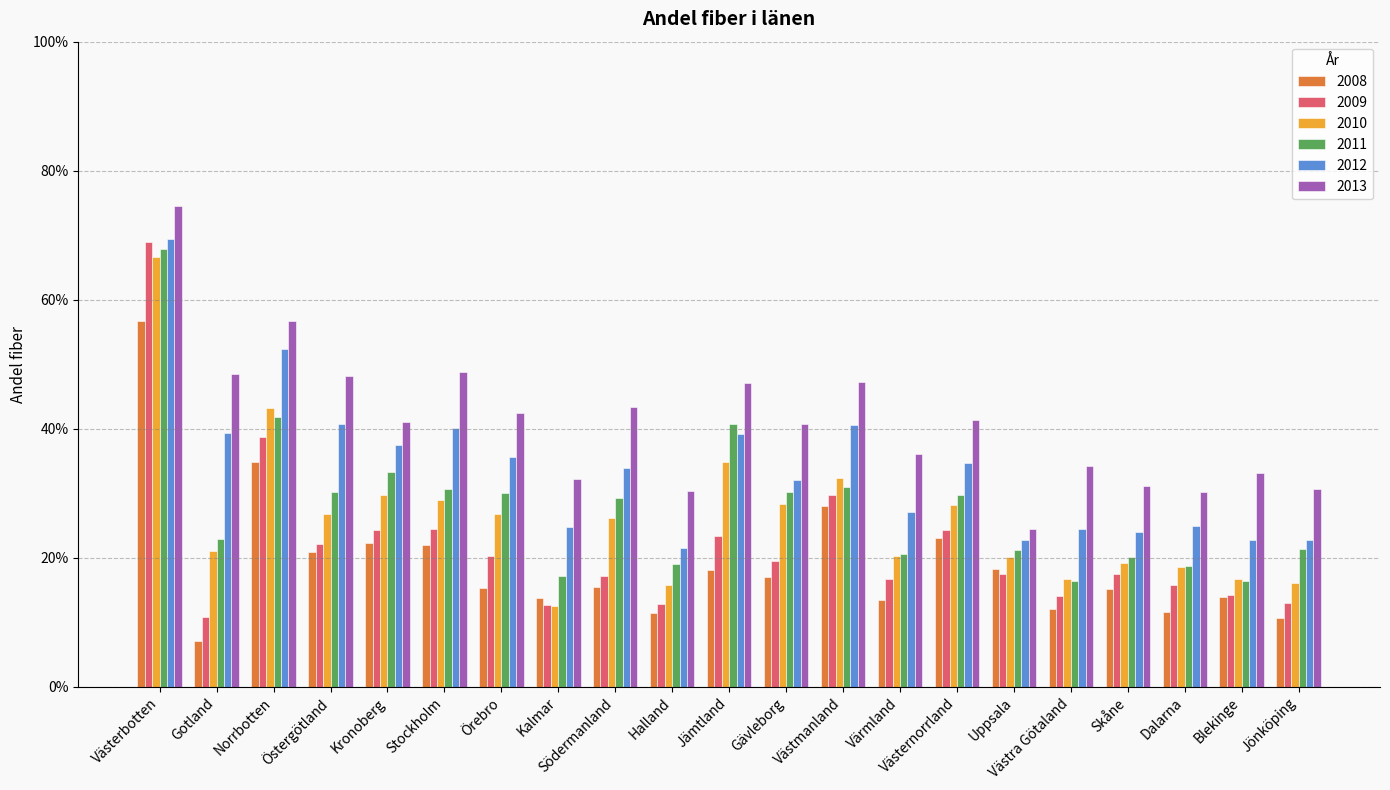

Reading left to right, what are all the values shown in this chart?

2008: Västerbotten=0.6	Gotland=0.1	Norrbotten=0.3	Östergötland=0.2	Kronoberg=0.2	Stockholm=0.2	Örebro=0.2	Kalmar=0.1	Södermanland=0.2	Halland=0.1	Jämtland=0.2	Gävleborg=0.2	Västmanland=0.3	Värmland=0.1	Västernorrland=0.2	Uppsala=0.2	Västra Götaland=0.1	Skåne=0.2	Dalarna=0.1	Blekinge=0.1	Jönköping=0.1
2009: Västerbotten=0.7	Gotland=0.1	Norrbotten=0.4	Östergötland=0.2	Kronoberg=0.2	Stockholm=0.2	Örebro=0.2	Kalmar=0.1	Södermanland=0.2	Halland=0.1	Jämtland=0.2	Gävleborg=0.2	Västmanland=0.3	Värmland=0.2	Västernorrland=0.2	Uppsala=0.2	Västra Götaland=0.1	Skåne=0.2	Dalarna=0.2	Blekinge=0.1	Jönköping=0.1
2010: Västerbotten=0.7	Gotland=0.2	Norrbotten=0.4	Östergötland=0.3	Kronoberg=0.3	Stockholm=0.3	Örebro=0.3	Kalmar=0.1	Södermanland=0.3	Halland=0.2	Jämtland=0.3	Gävleborg=0.3	Västmanland=0.3	Värmland=0.2	Västernorrland=0.3	Uppsala=0.2	Västra Götaland=0.2	Skåne=0.2	Dalarna=0.2	Blekinge=0.2	Jönköping=0.2
2011: Västerbotten=0.7	Gotland=0.2	Norrbotten=0.4	Östergötland=0.3	Kronoberg=0.3	Stockholm=0.3	Örebro=0.3	Kalmar=0.2	Södermanland=0.3	Halland=0.2	Jämtland=0.4	Gävleborg=0.3	Västmanland=0.3	Värmland=0.2	Västernorrland=0.3	Uppsala=0.2	Västra Götaland=0.2	Skåne=0.2	Dalarna=0.2	Blekinge=0.2	Jönköping=0.2
2012: Västerbotten=0.7	Gotland=0.4	Norrbotten=0.5	Östergötland=0.4	Kronoberg=0.4	Stockholm=0.4	Örebro=0.4	Kalmar=0.2	Södermanland=0.3	Halland=0.2	Jämtland=0.4	Gävleborg=0.3	Västmanland=0.4	Värmland=0.3	Västernorrland=0.3	Uppsala=0.2	Västra Götaland=0.2	Skåne=0.2	Dalarna=0.2	Blekinge=0.2	Jönköping=0.2
2013: Västerbotten=0.7	Gotland=0.5	Norrbotten=0.6	Östergötland=0.5	Kronoberg=0.4	Stockholm=0.5	Örebro=0.4	Kalmar=0.3	Södermanland=0.4	Halland=0.3	Jämtland=0.5	Gävleborg=0.4	Västmanland=0.5	Värmland=0.4	Västernorrland=0.4	Uppsala=0.2	Västra Götaland=0.3	Skåne=0.3	Dalarna=0.3	Blekinge=0.3	Jönköping=0.3